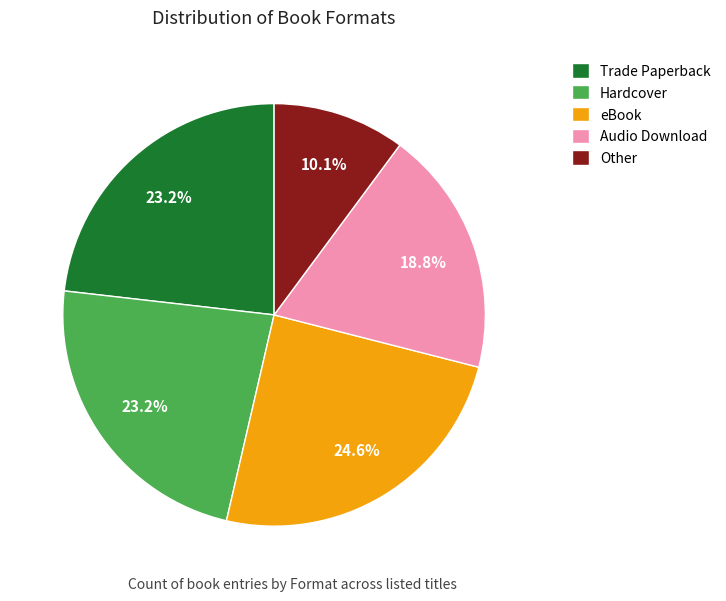

Which category has the smallest portion of the pie?

Other